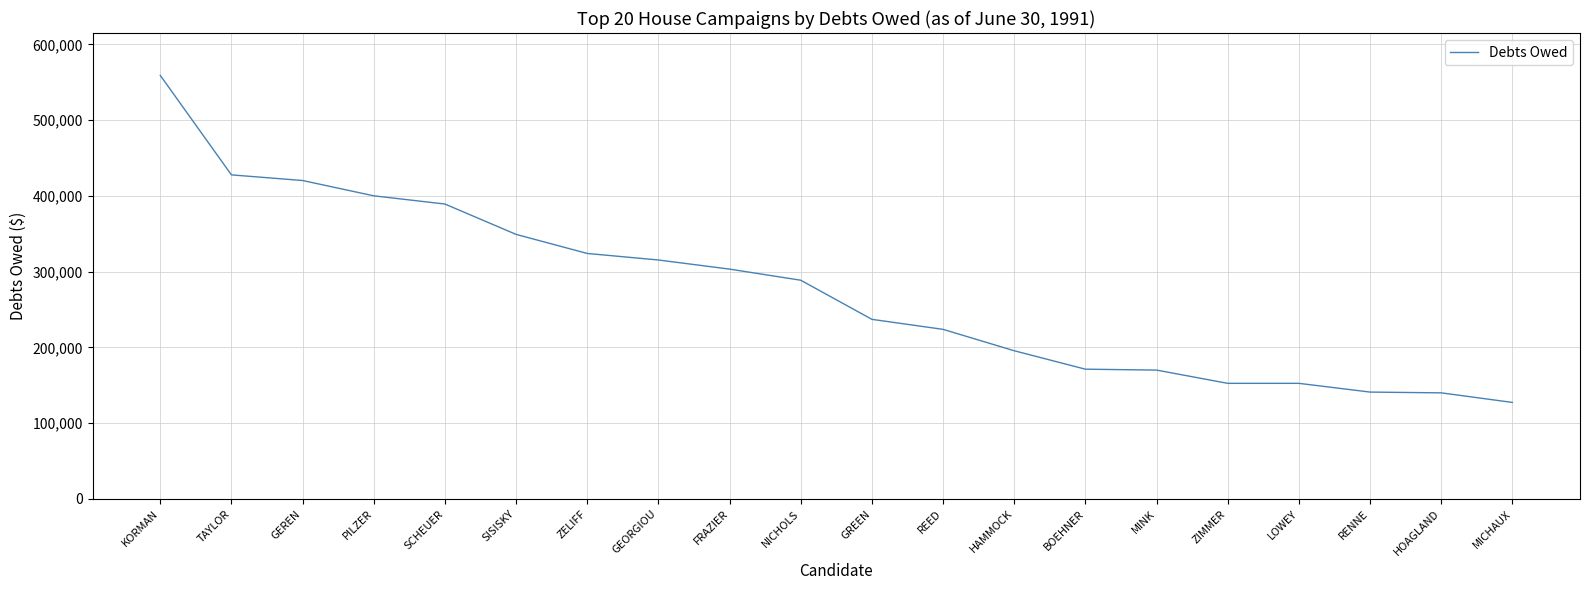

What is the difference between the maximum and second lowest values?

419188